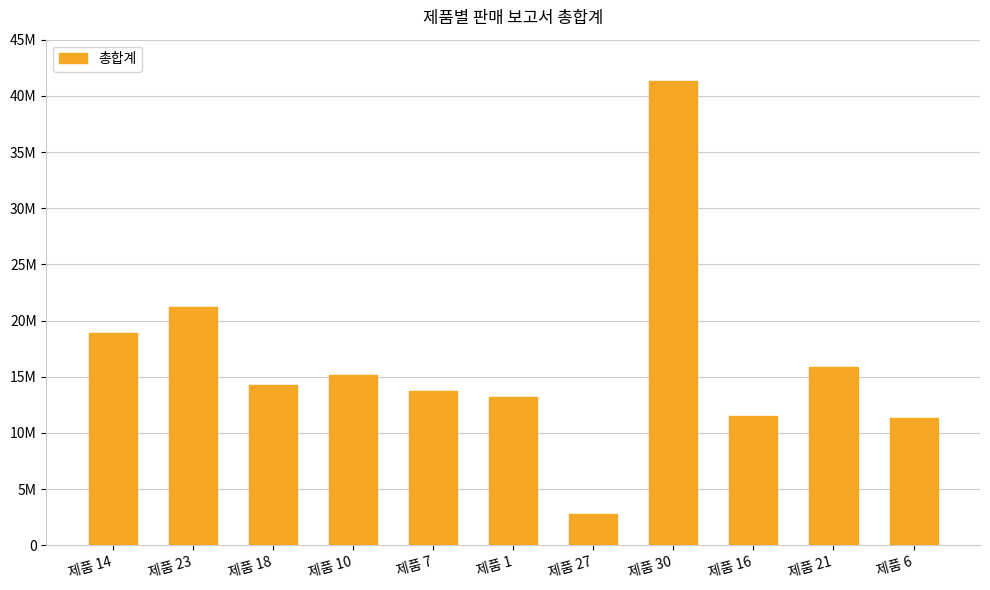

Is it true that the value at 제품 1 is 13172000?

True